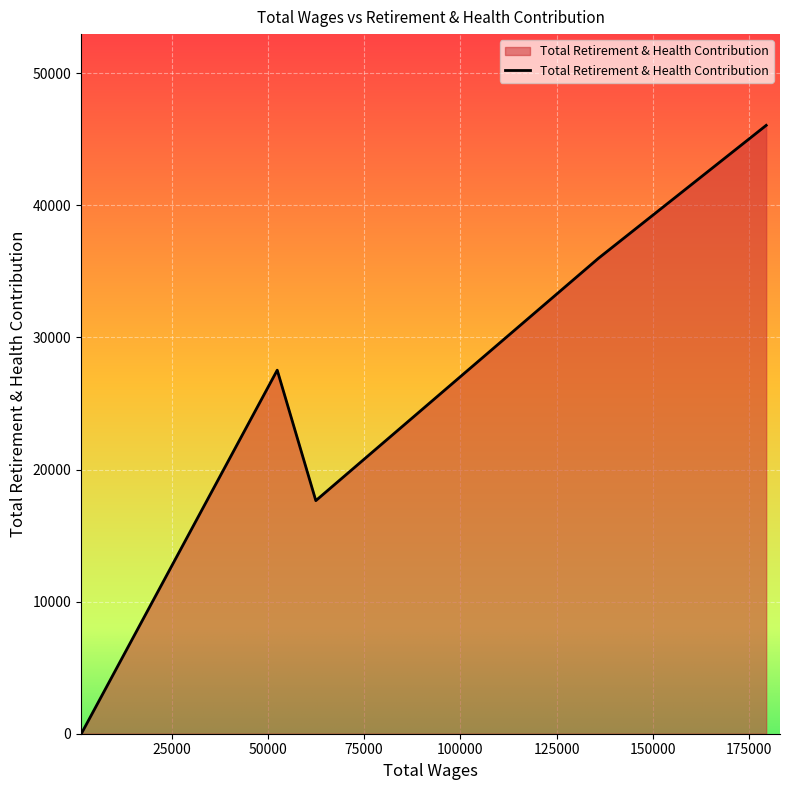

How many interior local peaks (higher than both neighbors) does the data have?

1